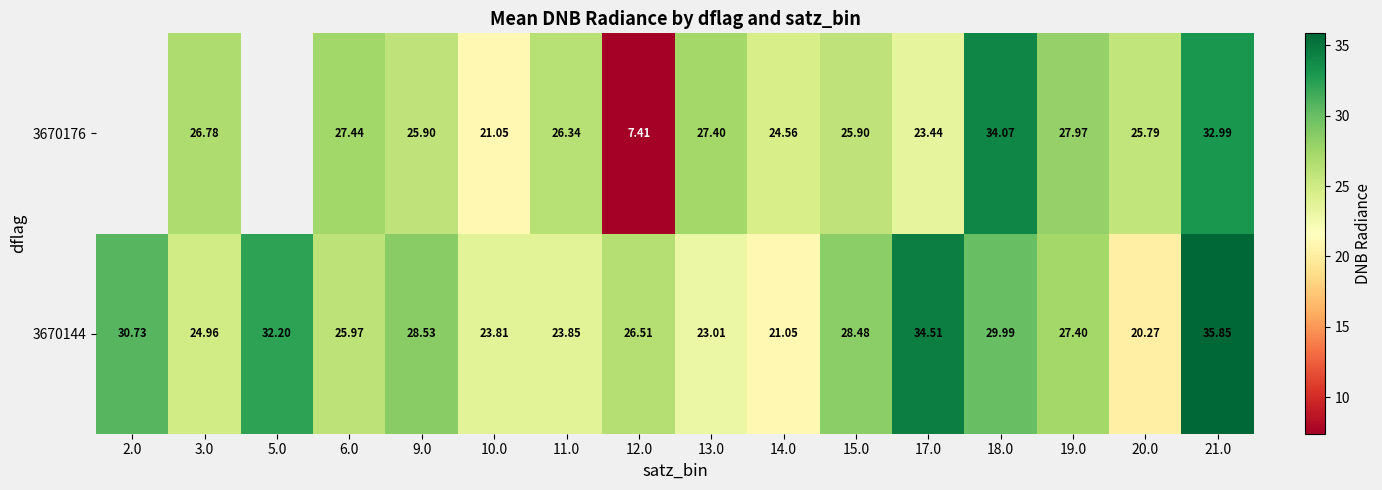

Which has a higher value, 5.0 or 17.0?

17.0